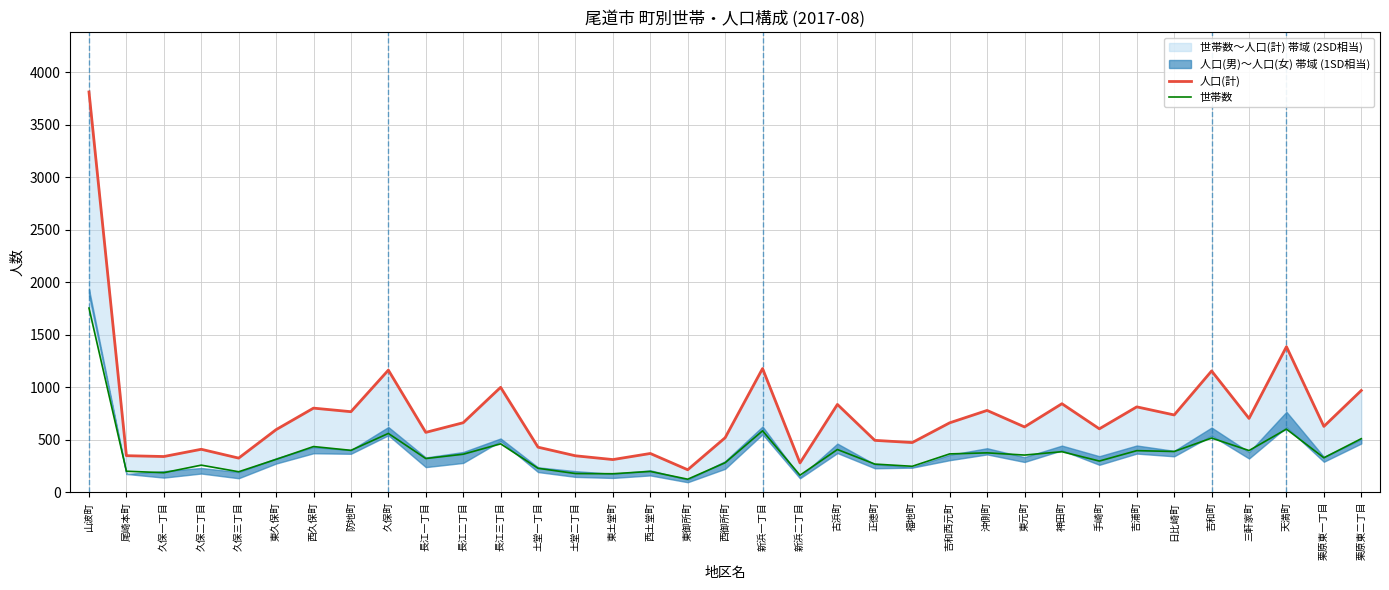

Where is 人口(計) nearest to the value 2013?

天満町